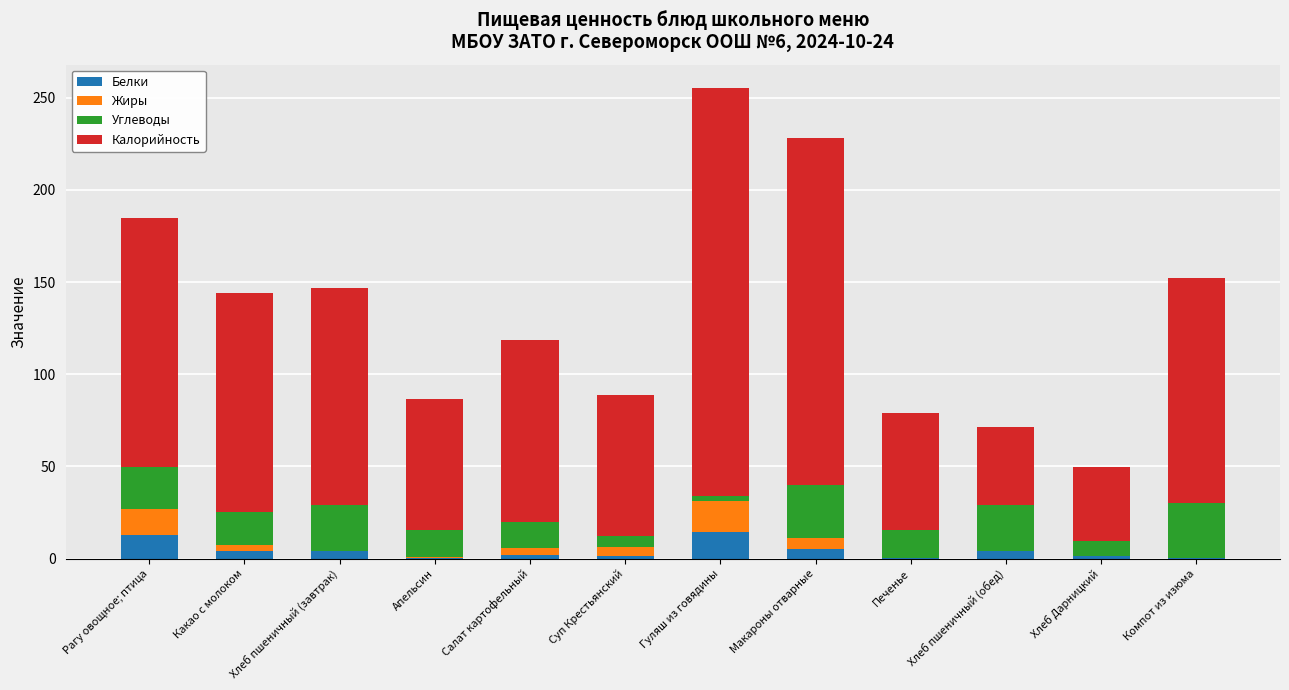

What are all the series names shown in the legend?

Белки, Жиры, Углеводы, Калорийность